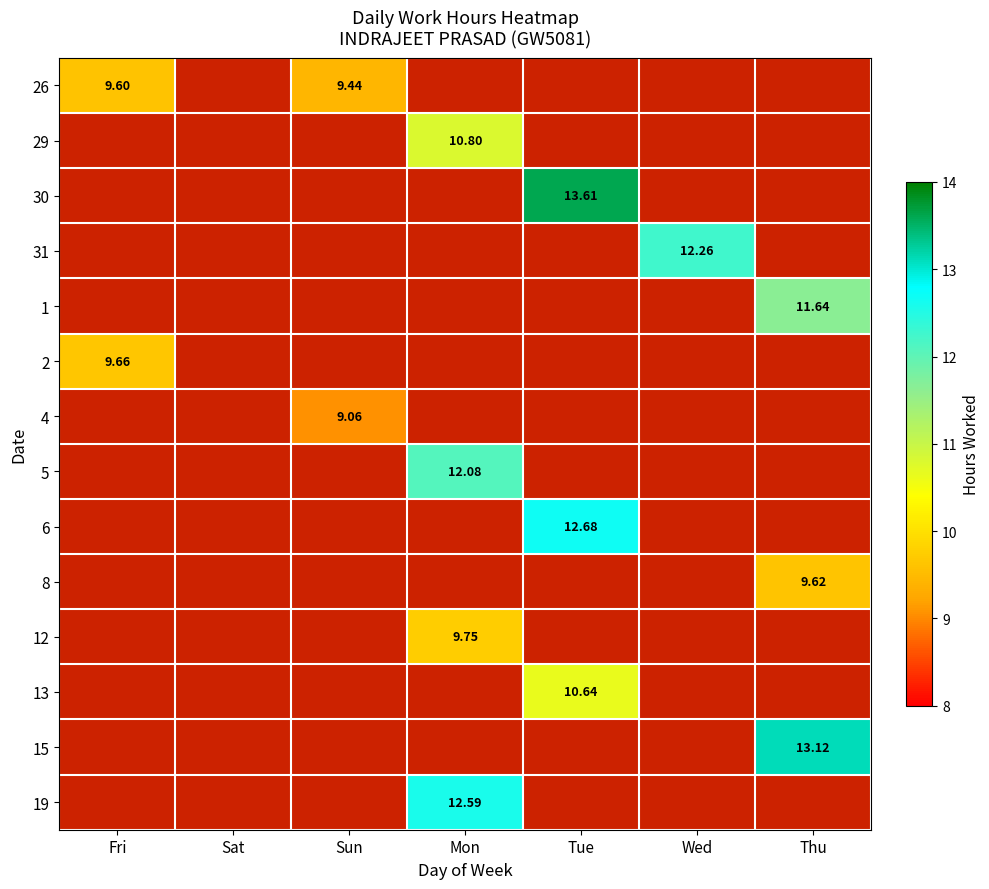

Which has a higher value, Thu or Mon?

Mon